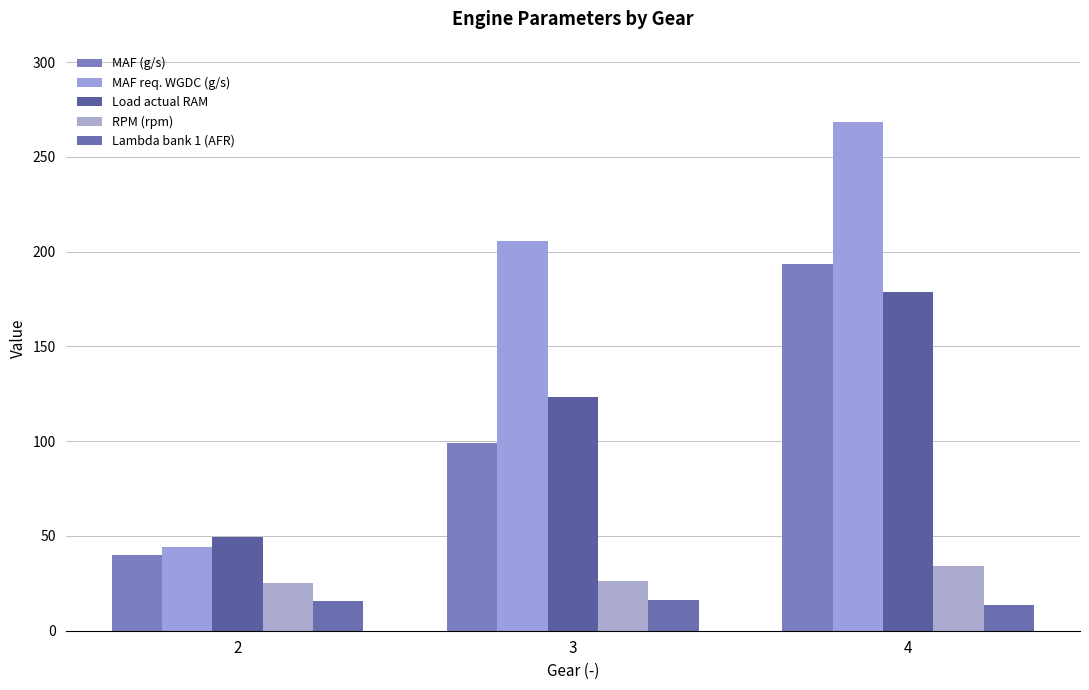

How many data points in Lambda bank 1 (AFR) are less than 15?

1